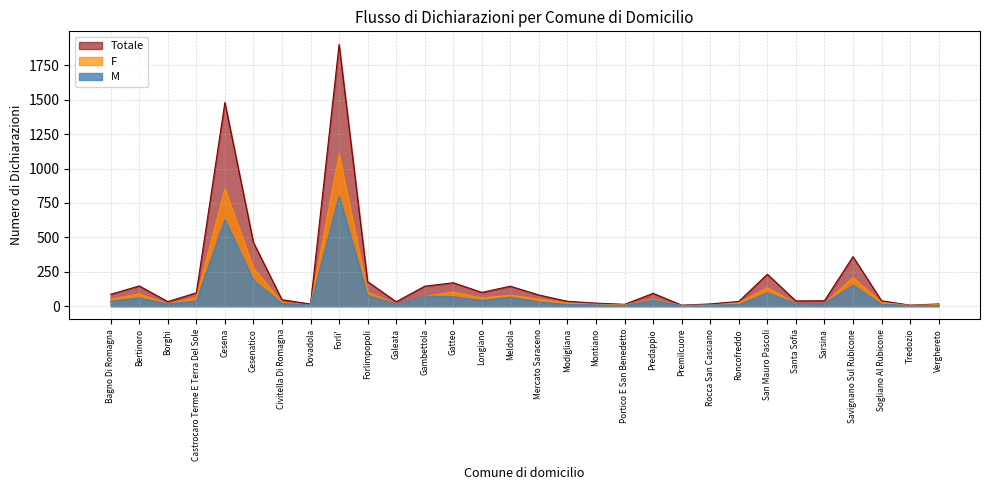

Which label corresponds to the largest value in the chart?

Forli'